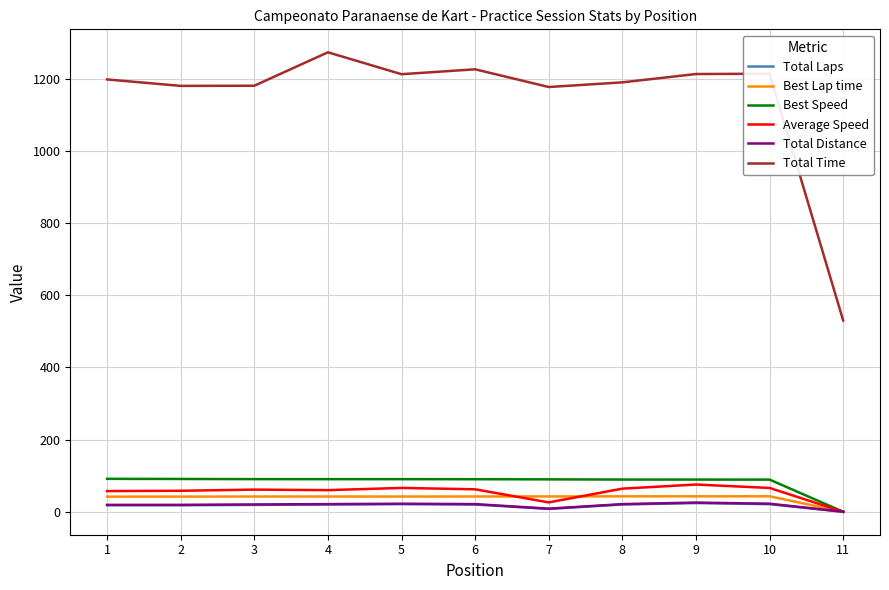

Which series has the largest total across all categories?

Total Time